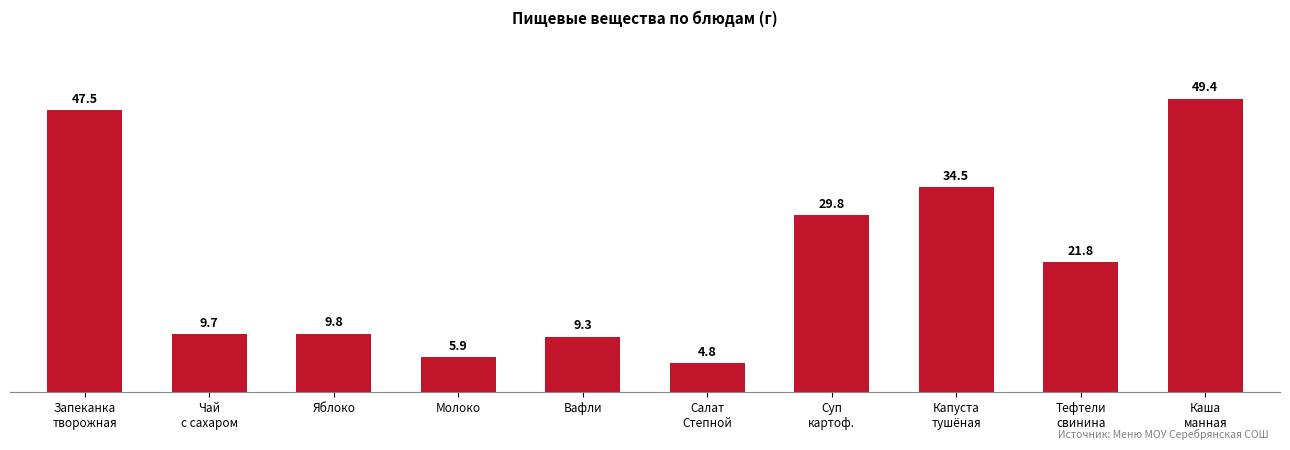

What is the sum of all values?

222.5